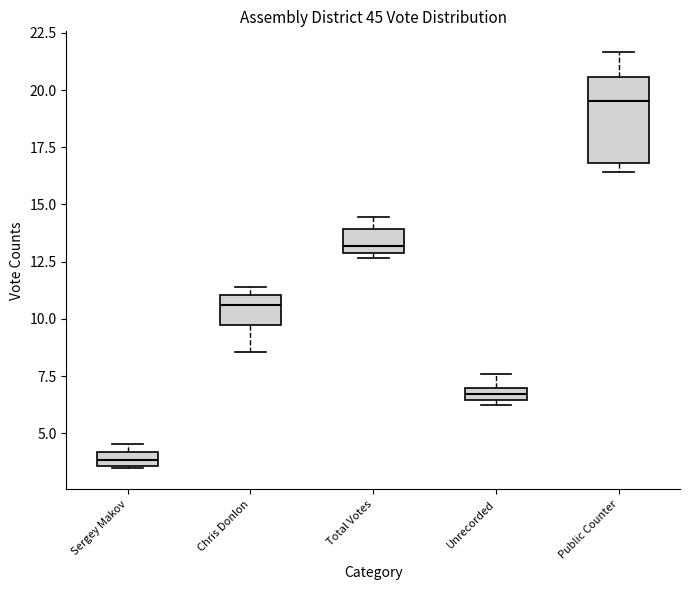

Which box is the tallest, from its lower edge to its upper edge?

Public Counter